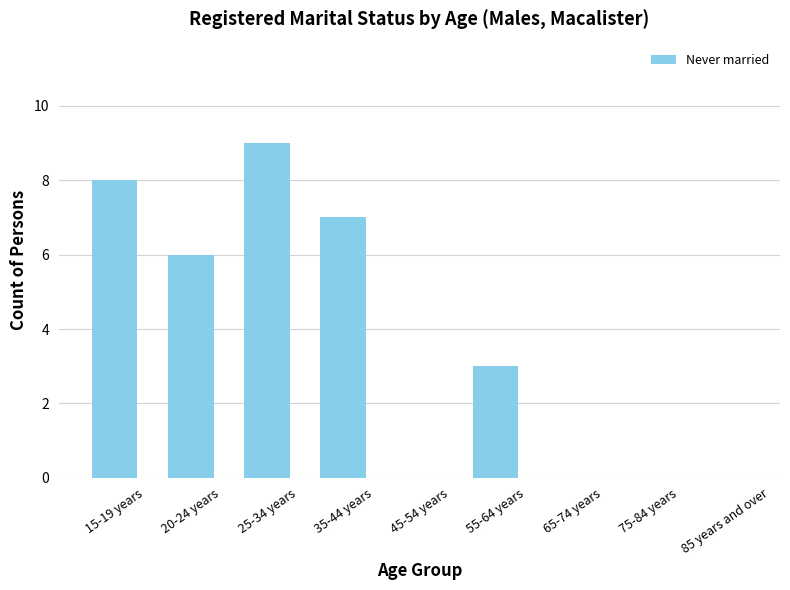

The chart shows a value of 0 at 75-84 years. True or false?

True